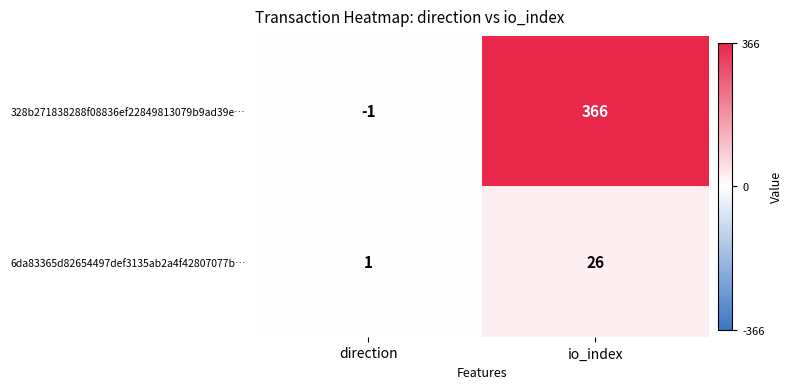

List the series in order of their peak value, highest first.

328b271838288f08836ef22849813079b9ad39e…, 6da83365d82654497def3135ab2a4f42807077b…